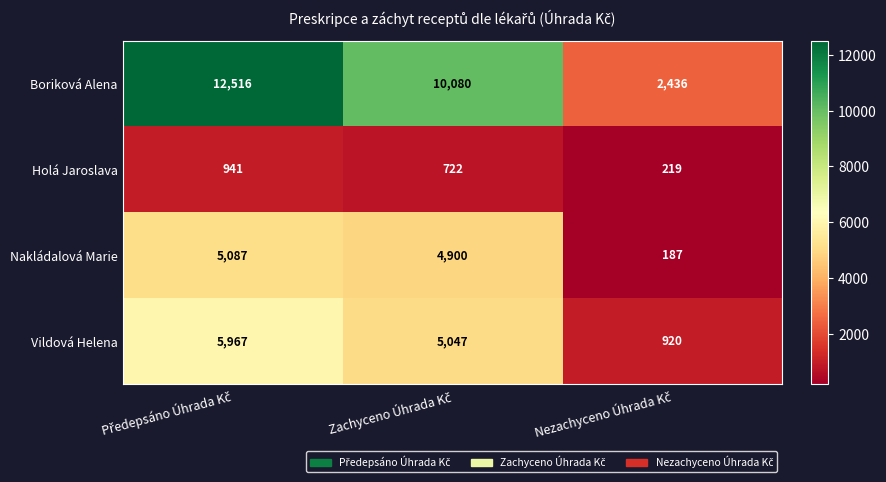

List the series in order of their peak value, lowest first.

Holá Jaroslava, Nakládalová Marie, Vildová Helena, Boriková Alena